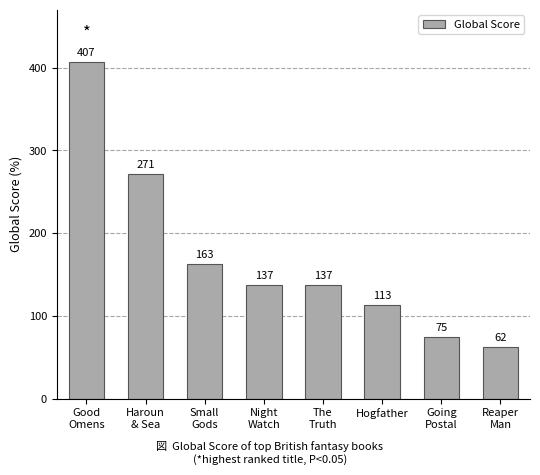

At which label is the value closest to 234?

Haroun
& Sea